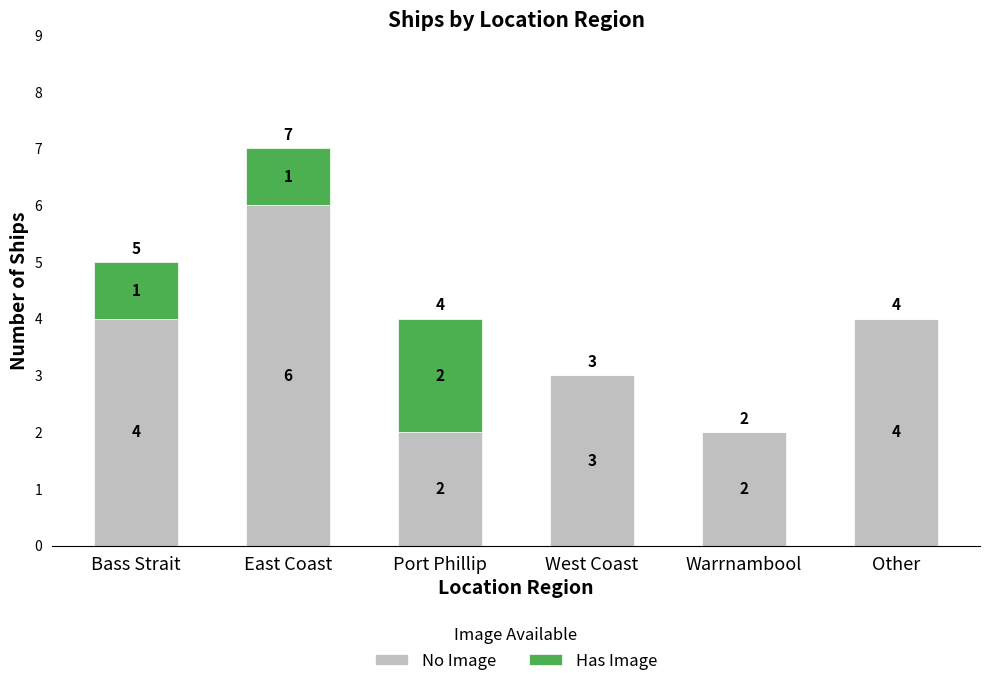

At which category is the sum across all series the highest?

East Coast